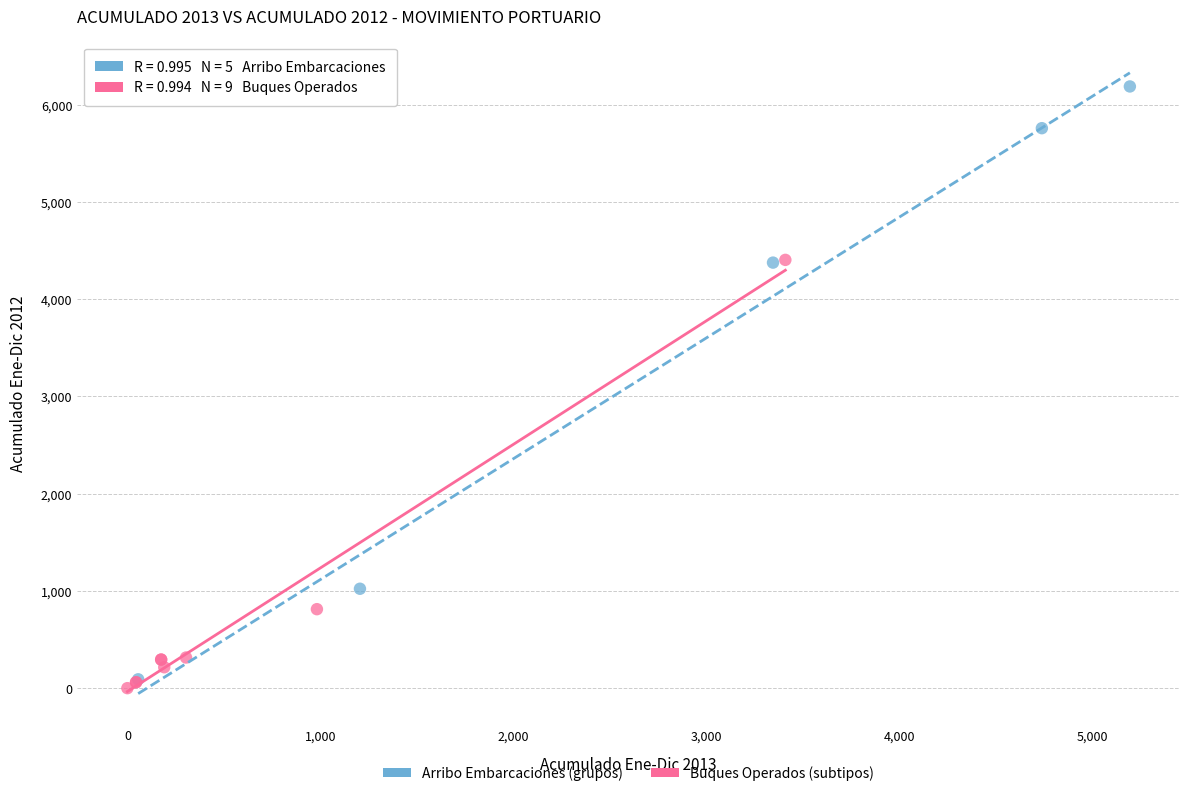

Which series reaches the maximum Y coordinate?

Arribo Embarcaciones (grupos)